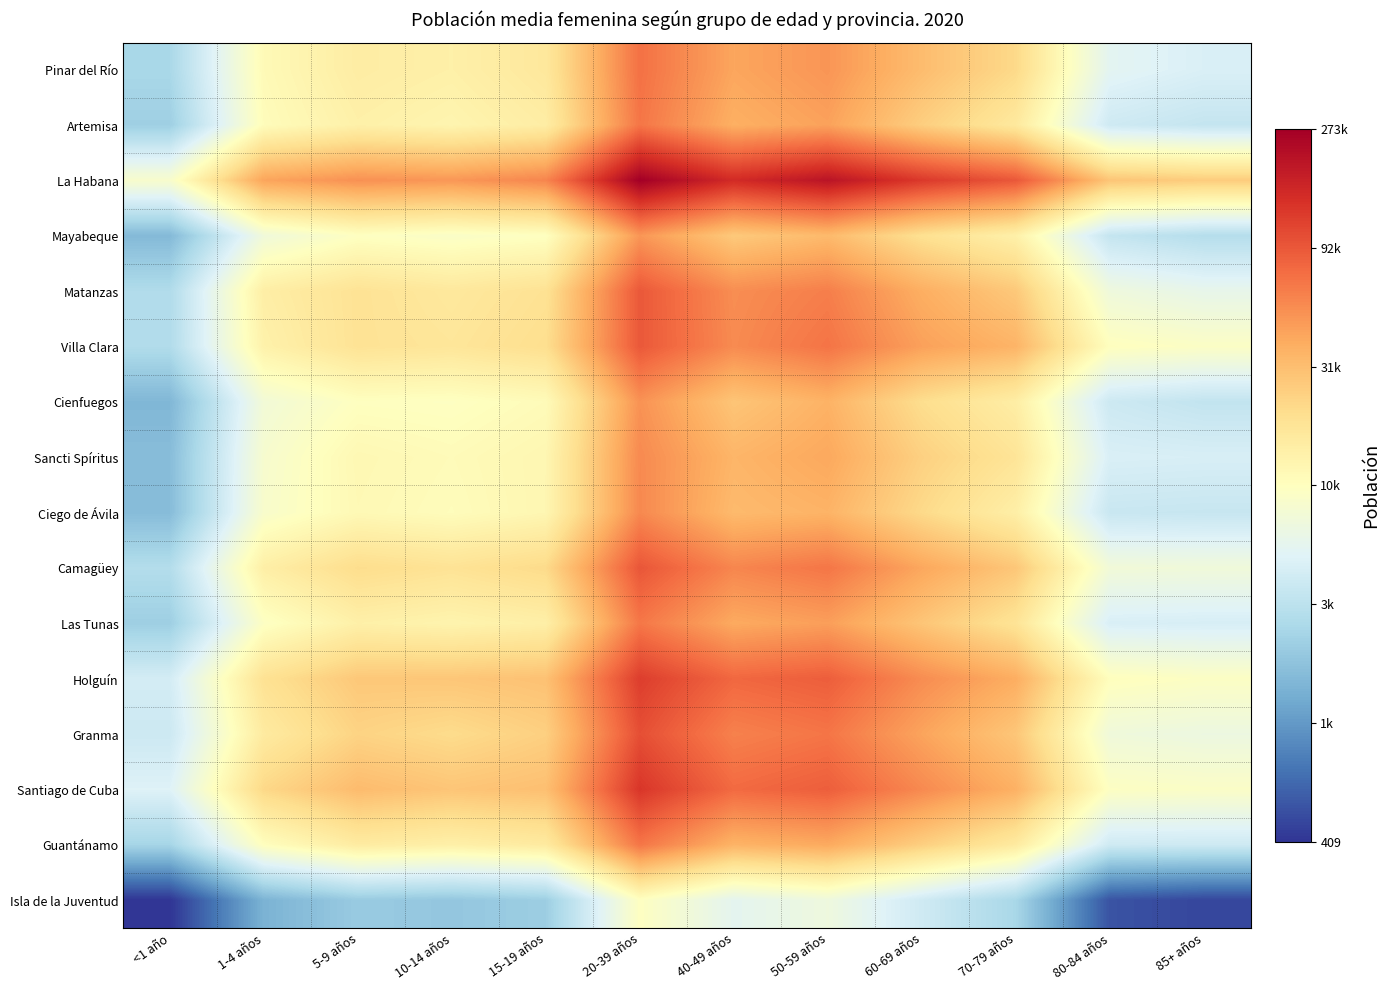

Which series has the largest total across all categories?

La Habana